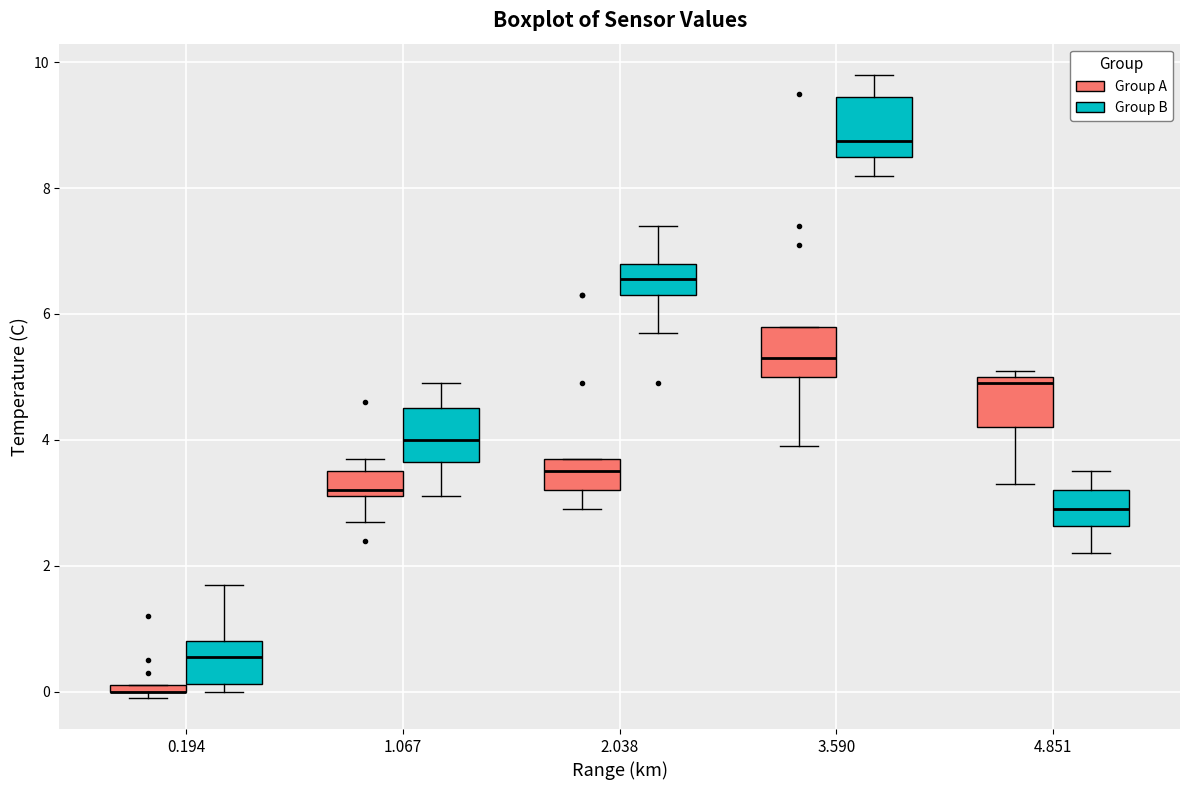

Where is the upper edge of the box for 3.590 (Group B) on the y-axis? The values are not printed on the chart, so give them approximately, as read against the axis.

9.4